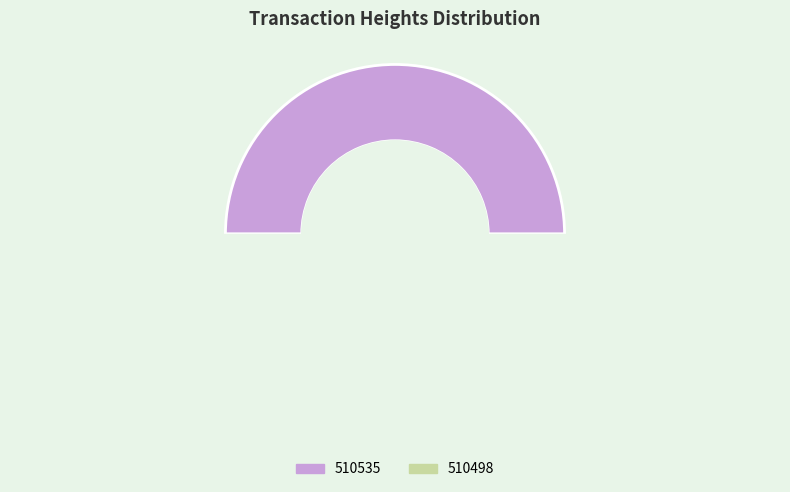

Does any single category account for the majority?

Yes